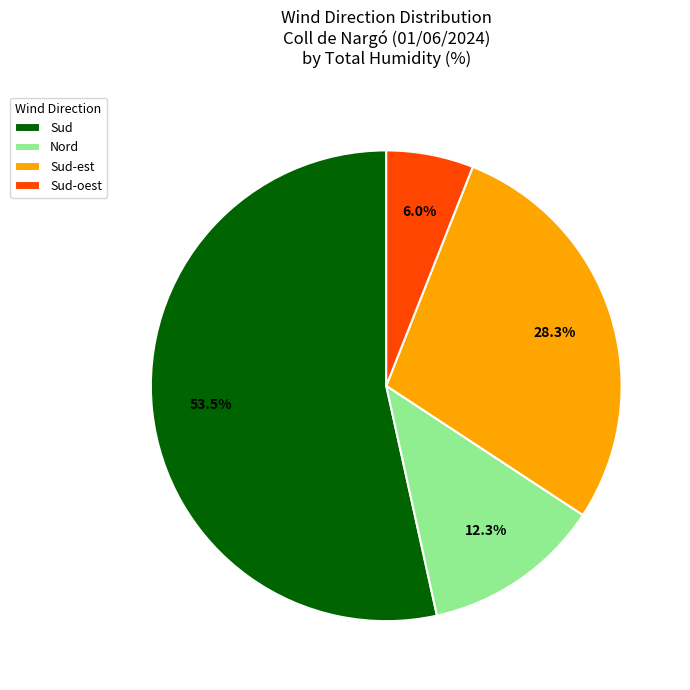

How much of the chart is everything except Sud-est?

71.7%